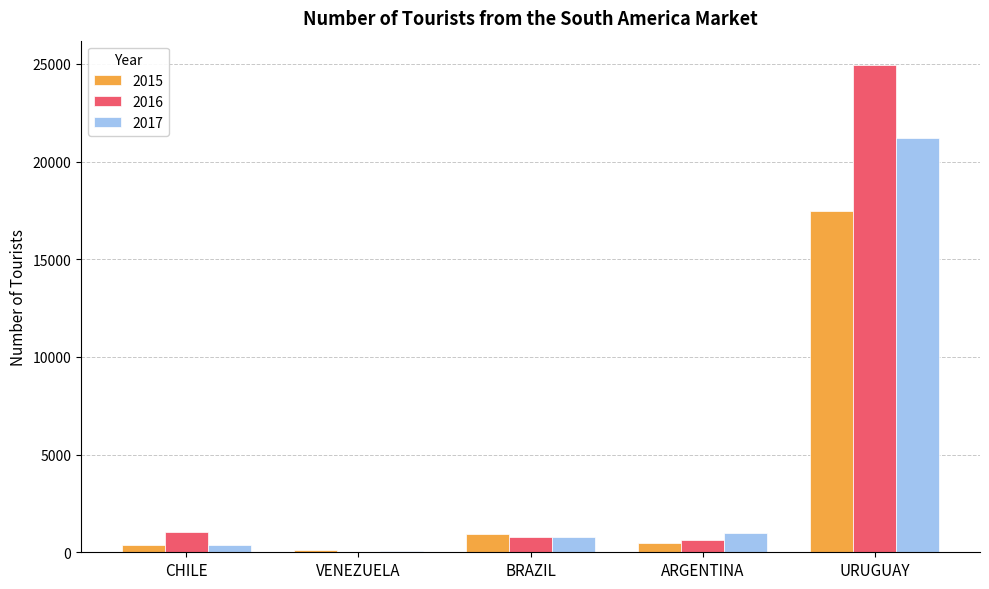

At which category does the chart reach its peak across all series?

URUGUAY